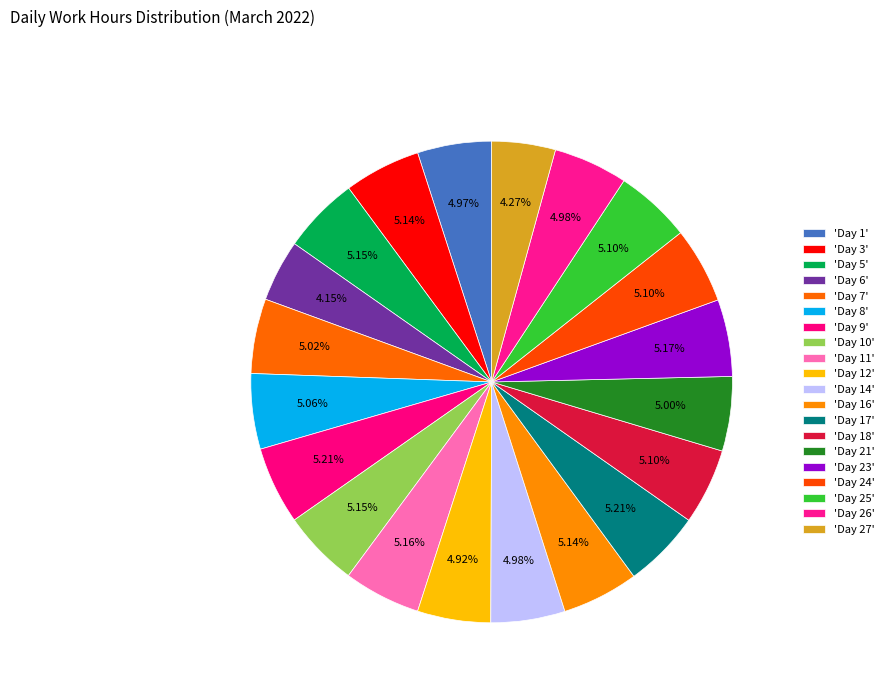

To the nearest percent, what is the difference between the largest and smallest slice percentages?

1%